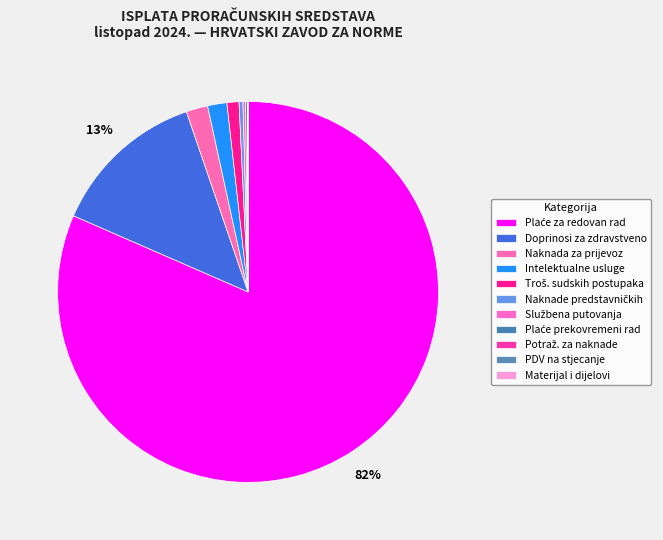

How many slices are in this pie chart?

11